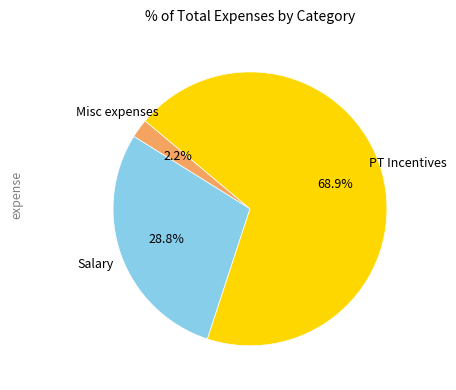

Is there any slice that represents more than half of the pie?

Yes